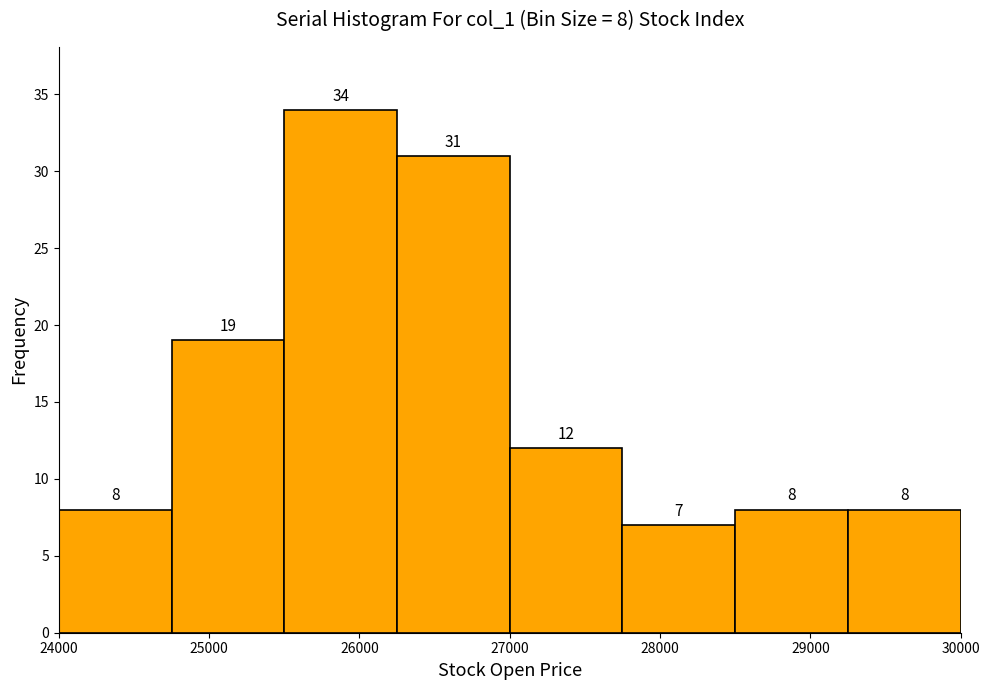

Which range on the x-axis has the tallest bar?

25500 to 26250